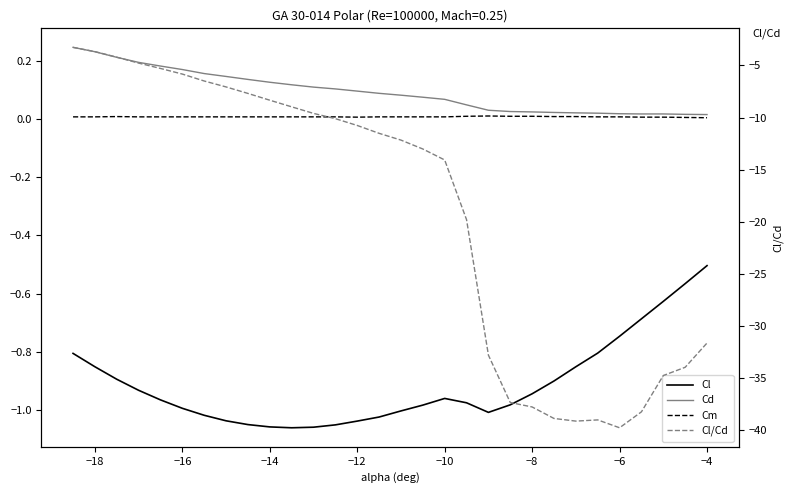

Reading left to right, transcribe all the data shown in this chart.

Cl: -0.8	-0.9	-0.9	-0.9	-1.0	-1.0	-1.0	-1.0	-1.1	-1.1	-1.1	-1.1	-1.1	-1.0	-1.0	-1.0	-1.0	-1.0	-1.0	-1.0	-1.0	-0.9	-0.9	-0.9	-0.8	-0.7	-0.7	-0.6	-0.6	-0.5
Cd: 0.2	0.2	0.2	0.2	0.2	0.2	0.2	0.1	0.1	0.1	0.1	0.1	0.1	0.1	0.1	0.1	0.1	0.1	0.0	0.0	0.0	0.0	0.0	0.0	0.0	0.0	0.0	0.0	0.0	0.0
Cm: 0.0	0.0	0.0	0.0	0.0	0.0	0.0	0.0	0.0	0.0	0.0	0.0	0.0	0.0	0.0	0.0	0.0	0.0	0.0	0.0	0.0	0.0	0.0	0.0	0.0	0.0	0.0	0.0	0.0	0.0
Cl/Cd: -3.3	-3.7	-4.2	-4.8	-5.3	-5.8	-6.5	-7.1	-7.7	-8.3	-9.0	-9.6	-10.1	-10.8	-11.5	-12.2	-13.0	-14.1	-19.8	-32.8	-37.3	-37.8	-38.9	-39.1	-39.0	-39.8	-38.2	-34.8	-34.0	-31.6